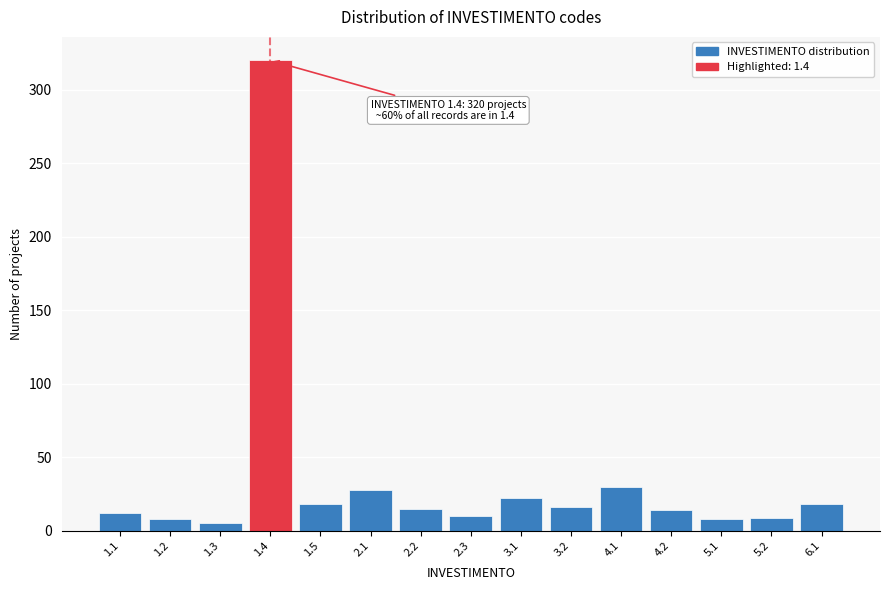

What is the greatest value displayed?

320